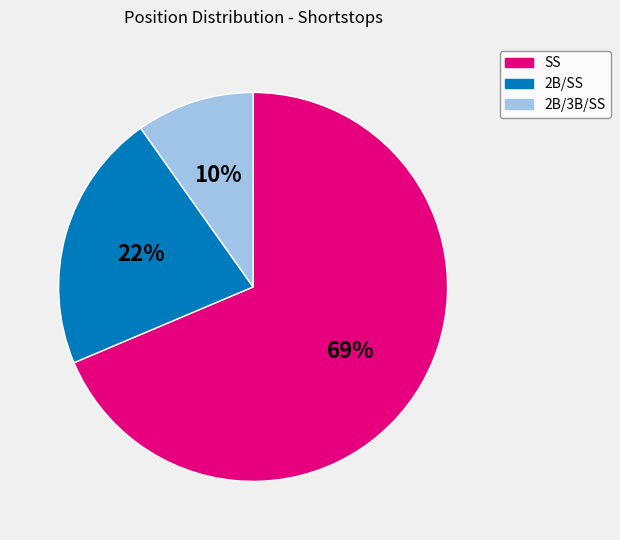

Which slice represents more than half of the pie?

SS